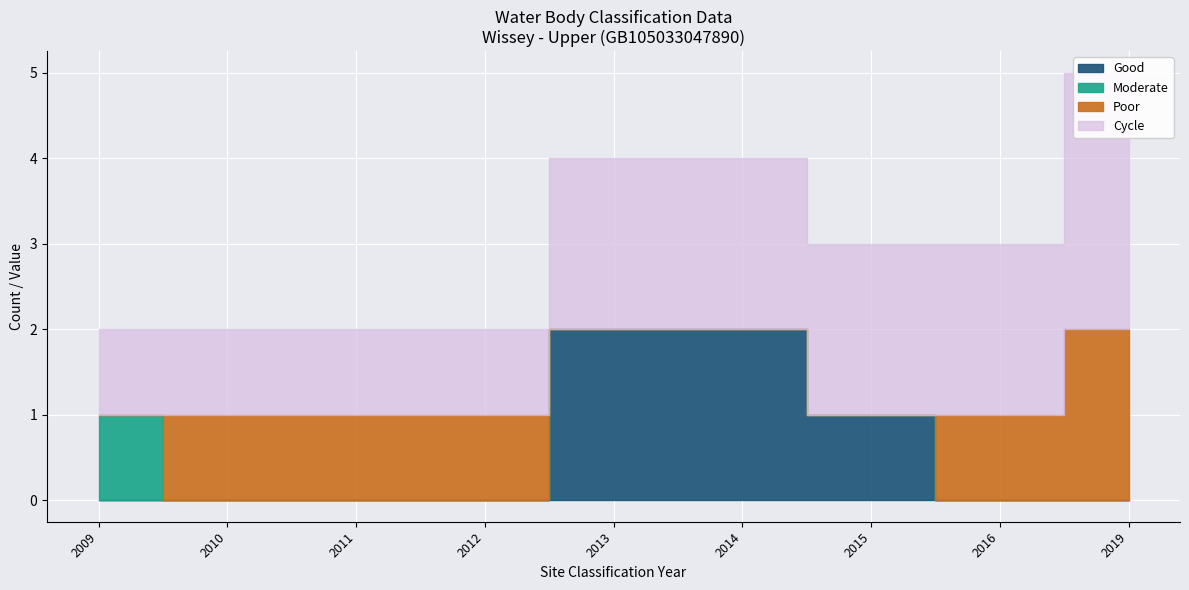

True or false: Site Easting has more than 2 points higher than both neighbors.

False